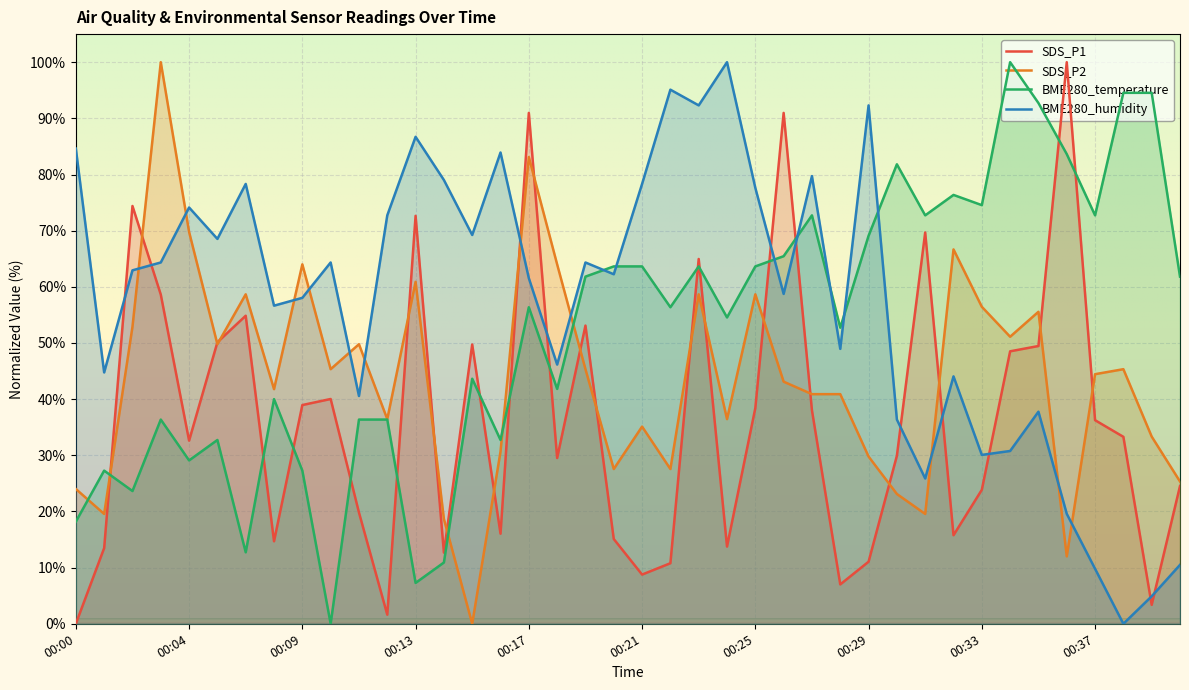

How many interior local valleys does the BME280_temperature series have?

13